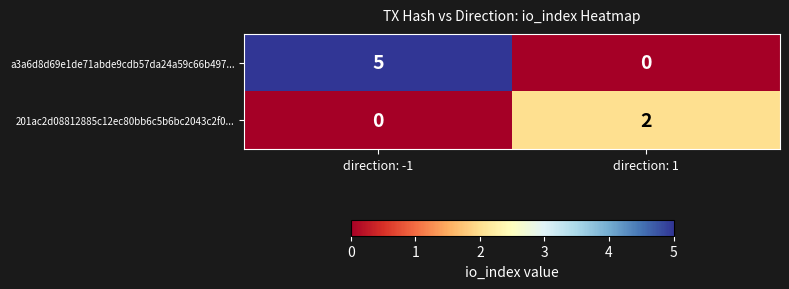

True or false: a3a6d8d69e1de71abde9cdb57da24a59c66b497... has a value of 7 at direction: -1.

False